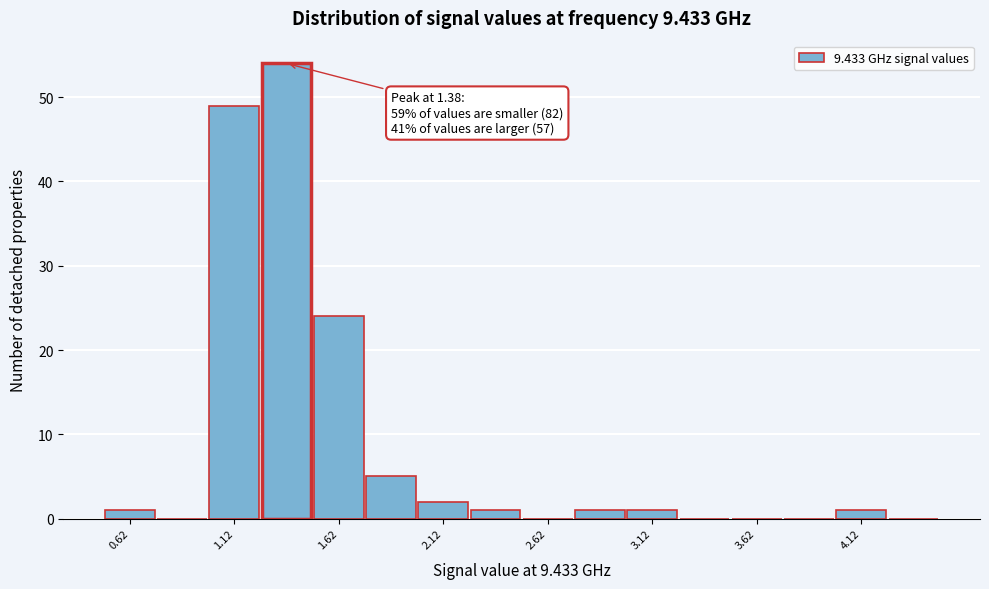

Over which range of the x-axis is the bar tallest?

1.25 to 1.50